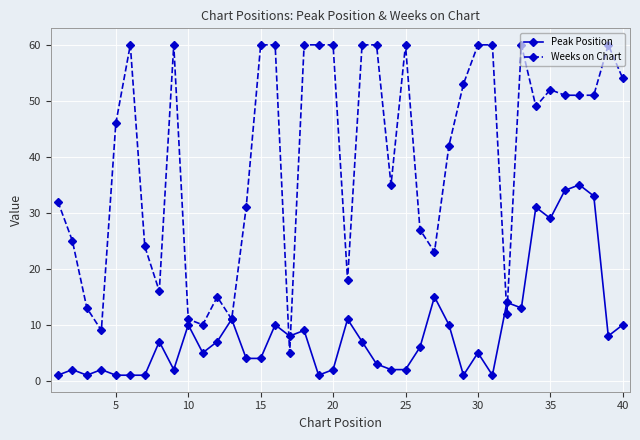

What is the lowest value of the Peak Position series?

1